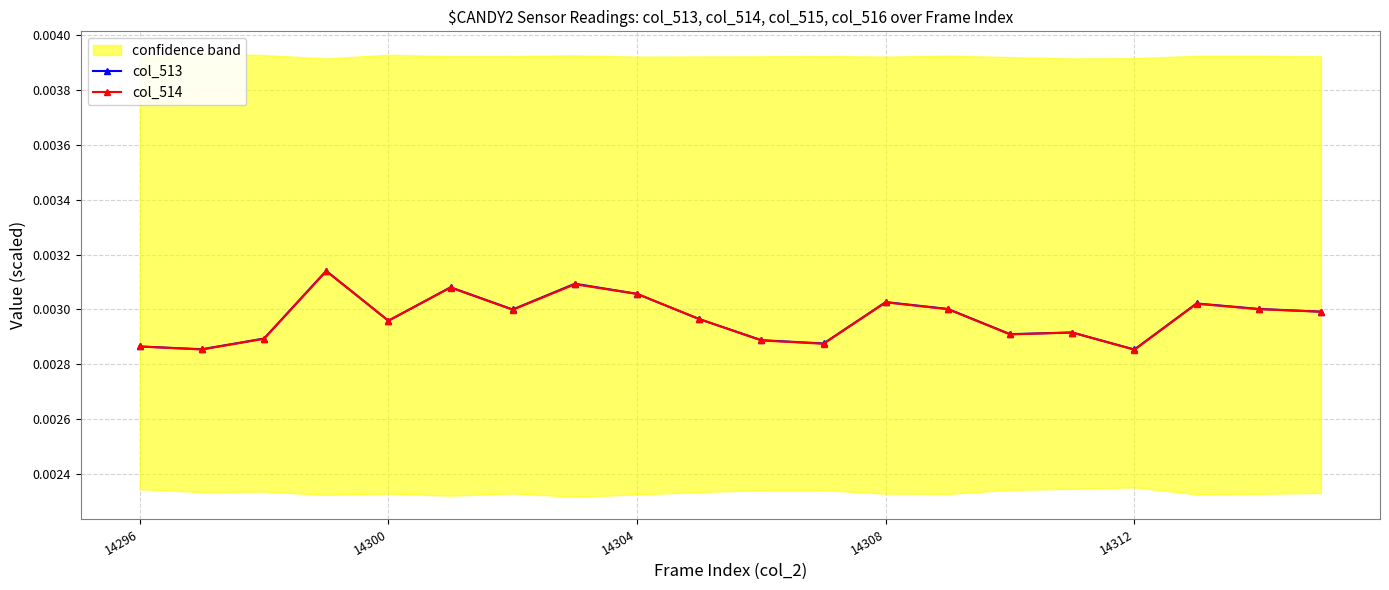

True or false: col_514 has more than 1 points higher than both neighbors.

True